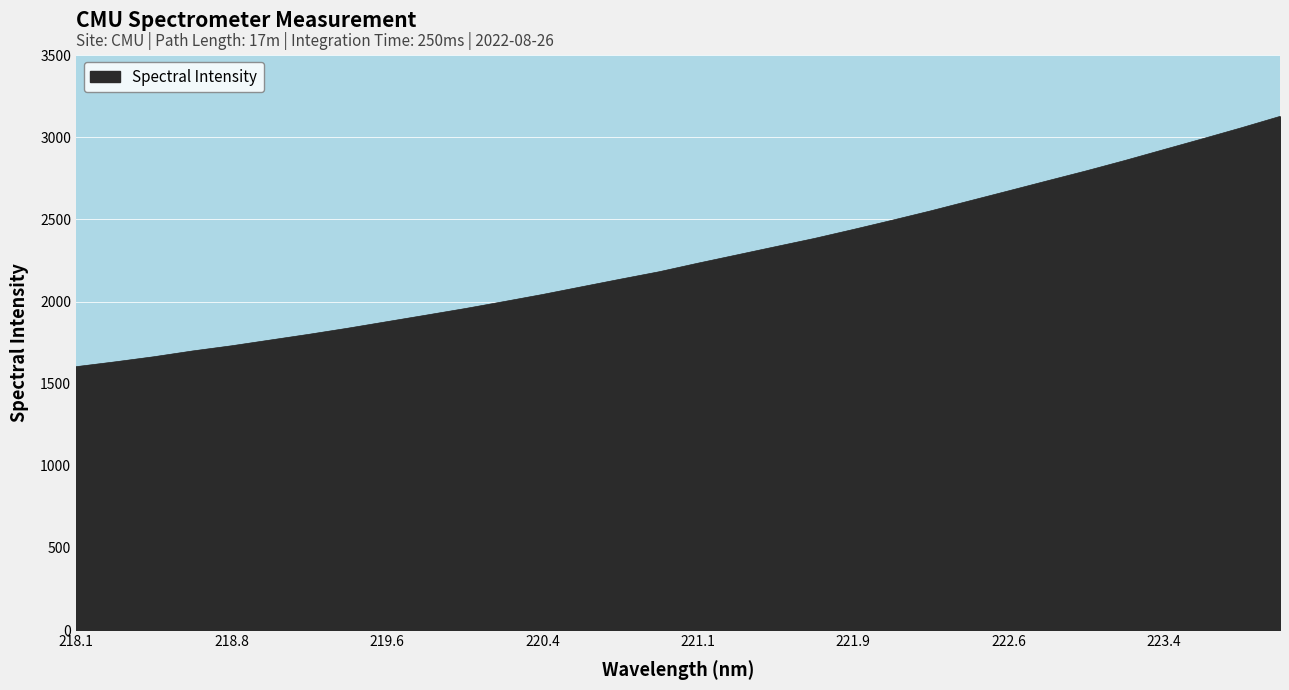

What is the smallest value displayed?

1603.2